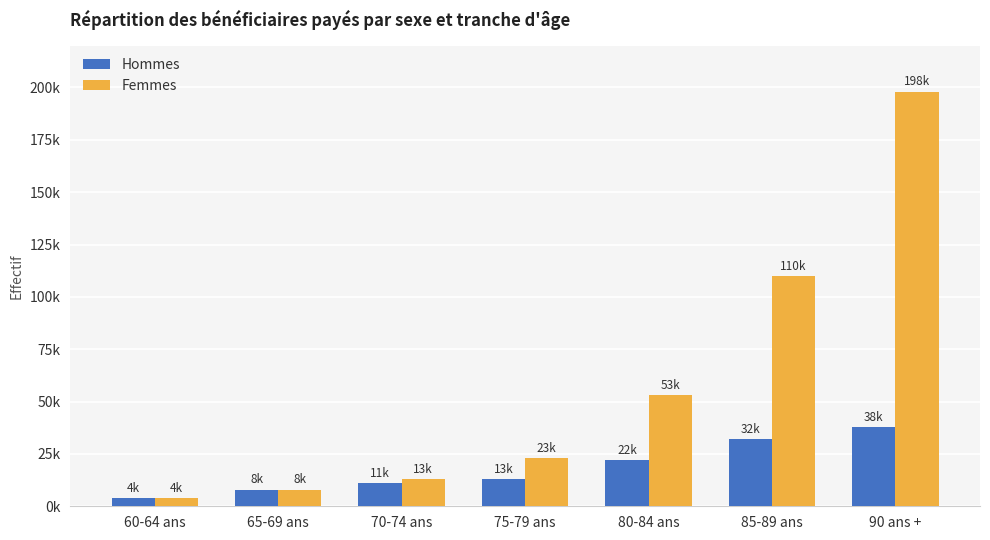

What are all the series names shown in the legend?

Hommes, Femmes